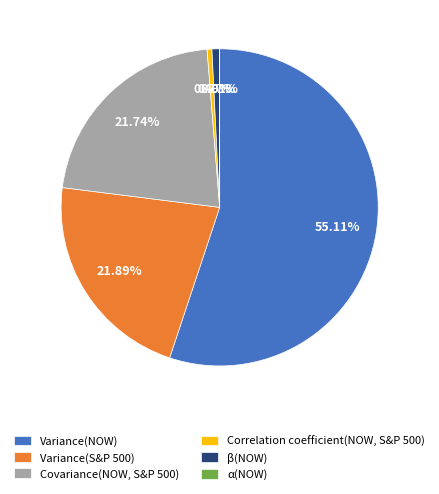

Is it true that Variance(S&P 500) is 27% of the pie?

False